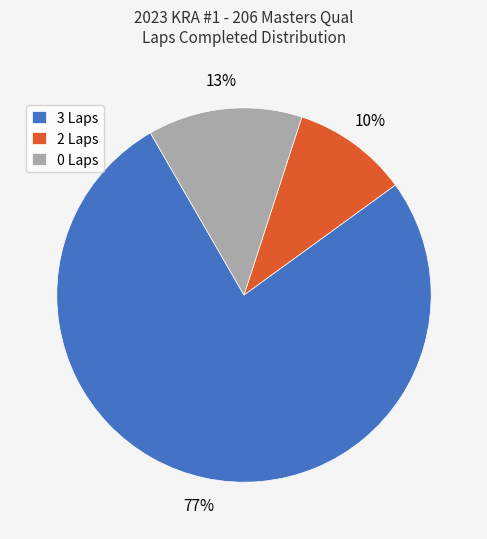

Is the sum of 3 Laps and 2 Laps greater than half?

Yes